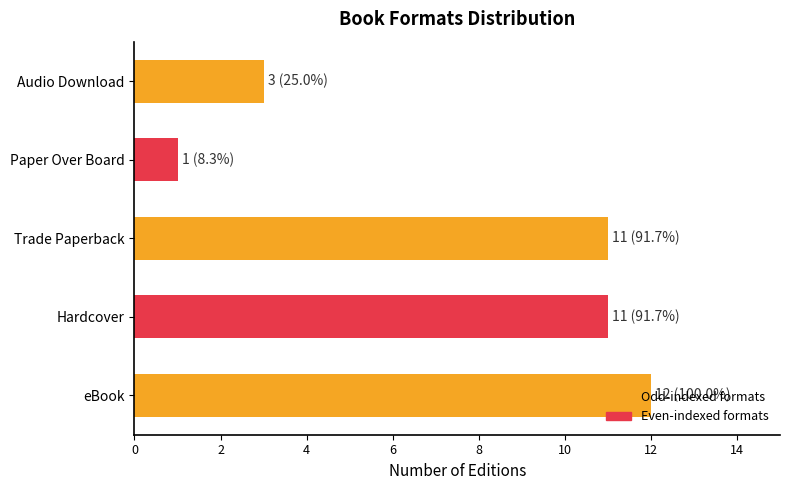

What is the difference between the maximum and second lowest values?

9